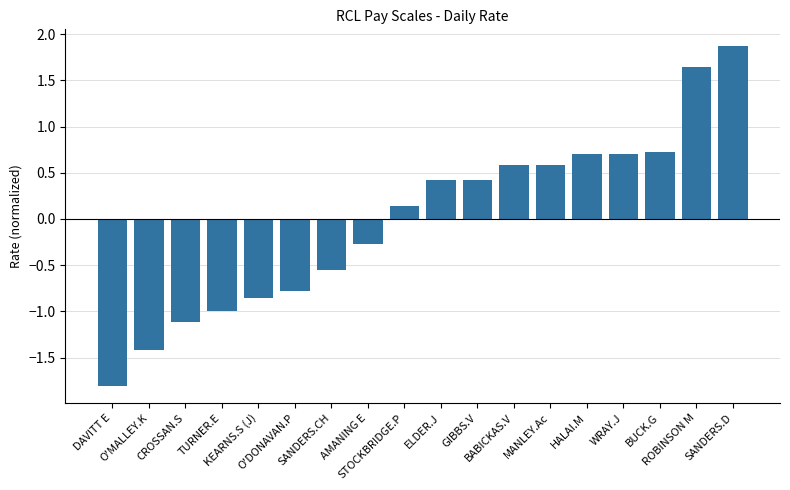

What is the value of the 4th bar from the left?

-1.0